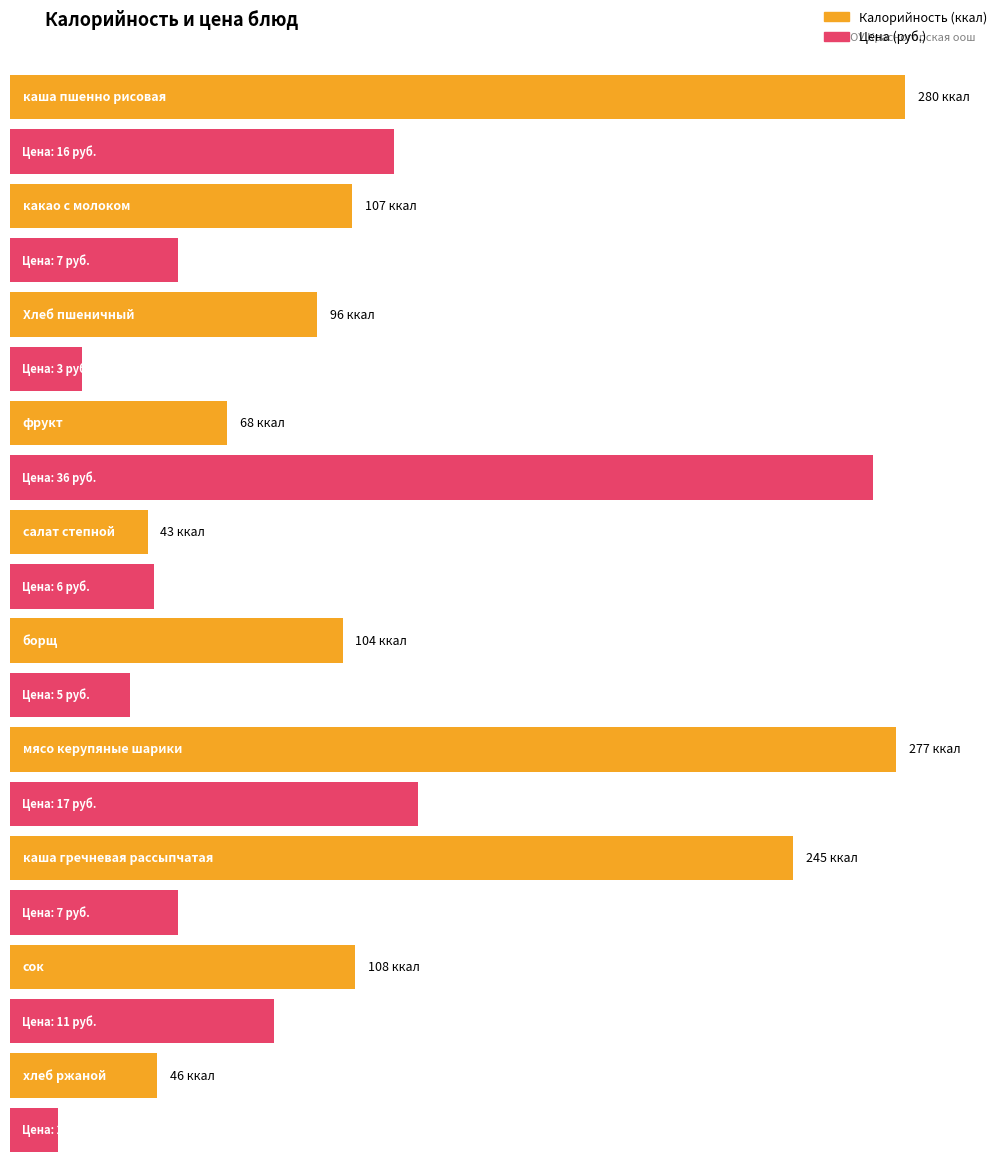

Which series has the largest total across all categories?

Калорийность